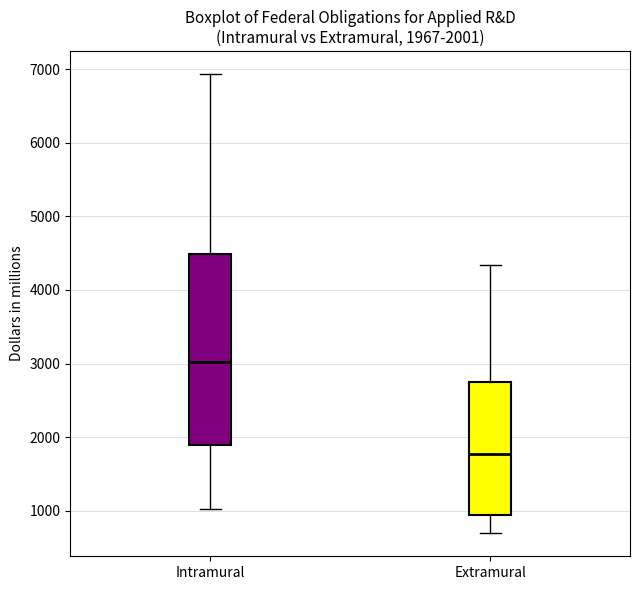

Comparing the boxes themselves (not the whiskers), which one is the tallest?

Intramural